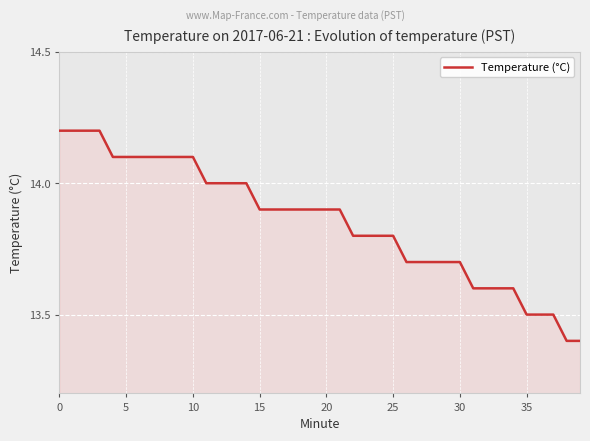

What is the greatest value displayed?

14.2